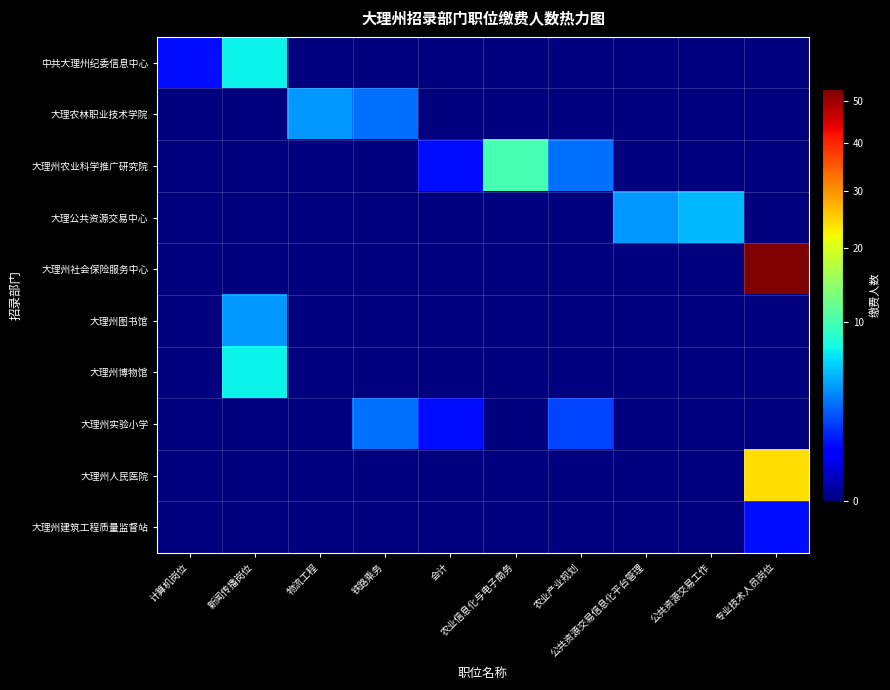

Reading left to right, what are all the values shown in this chart?

中共大理州纪委信息中心: 计算机岗位=1	新闻传播岗位=7	物流工程=0	铁路乘务=0	会计=0	农业信息化与电子商务=0	农业产业规划=0	公共资源交易信息化平台管理=0	公共资源交易工作=0	专业技术人员岗位=0
大理农林职业技术学院: 计算机岗位=0	新闻传播岗位=0	物流工程=4	铁路乘务=3	会计=0	农业信息化与电子商务=0	农业产业规划=0	公共资源交易信息化平台管理=0	公共资源交易工作=0	专业技术人员岗位=0
大理州农业科学推广研究院: 计算机岗位=0	新闻传播岗位=0	物流工程=0	铁路乘务=0	会计=1	农业信息化与电子商务=10	农业产业规划=3	公共资源交易信息化平台管理=0	公共资源交易工作=0	专业技术人员岗位=0
大理公共资源交易中心: 计算机岗位=0	新闻传播岗位=0	物流工程=0	铁路乘务=0	会计=0	农业信息化与电子商务=0	农业产业规划=0	公共资源交易信息化平台管理=4	公共资源交易工作=5	专业技术人员岗位=0
大理州社会保险服务中心: 计算机岗位=0	新闻传播岗位=0	物流工程=0	铁路乘务=0	会计=0	农业信息化与电子商务=0	农业产业规划=0	公共资源交易信息化平台管理=0	公共资源交易工作=0	专业技术人员岗位=53
大理州图书馆: 计算机岗位=0	新闻传播岗位=4	物流工程=0	铁路乘务=0	会计=0	农业信息化与电子商务=0	农业产业规划=0	公共资源交易信息化平台管理=0	公共资源交易工作=0	专业技术人员岗位=0
大理州博物馆: 计算机岗位=0	新闻传播岗位=7	物流工程=0	铁路乘务=0	会计=0	农业信息化与电子商务=0	农业产业规划=0	公共资源交易信息化平台管理=0	公共资源交易工作=0	专业技术人员岗位=0
大理州实验小学: 计算机岗位=0	新闻传播岗位=0	物流工程=0	铁路乘务=3	会计=1	农业信息化与电子商务=0	农业产业规划=2	公共资源交易信息化平台管理=0	公共资源交易工作=0	专业技术人员岗位=0
大理州人民医院: 计算机岗位=0	新闻传播岗位=0	物流工程=0	铁路乘务=0	会计=0	农业信息化与电子商务=0	农业产业规划=0	公共资源交易信息化平台管理=0	公共资源交易工作=0	专业技术人员岗位=24
大理州建筑工程质量监督站: 计算机岗位=0	新闻传播岗位=0	物流工程=0	铁路乘务=0	会计=0	农业信息化与电子商务=0	农业产业规划=0	公共资源交易信息化平台管理=0	公共资源交易工作=0	专业技术人员岗位=1